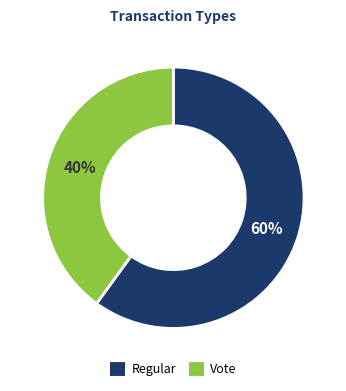

To the nearest percent, what percentage of the pie is Vote?

40%